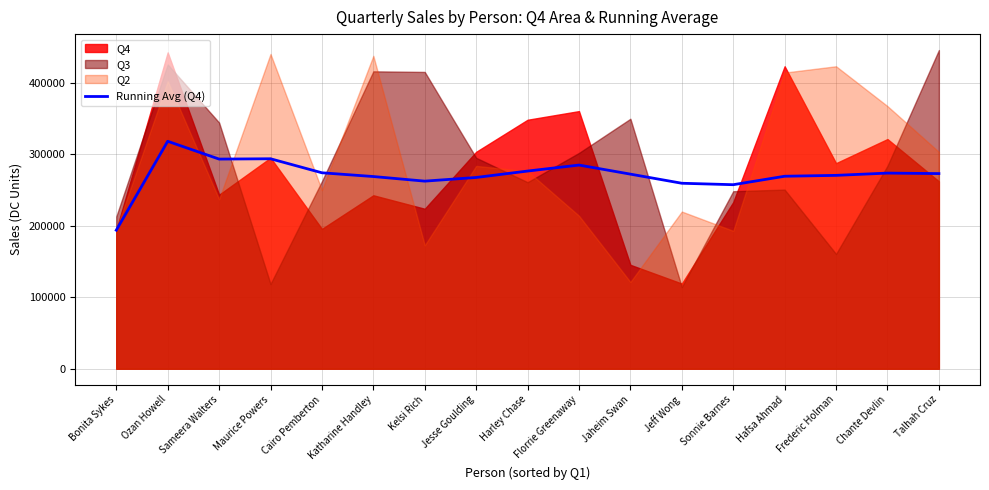

At which label does the data first exceed 272493?

Ozan Howell